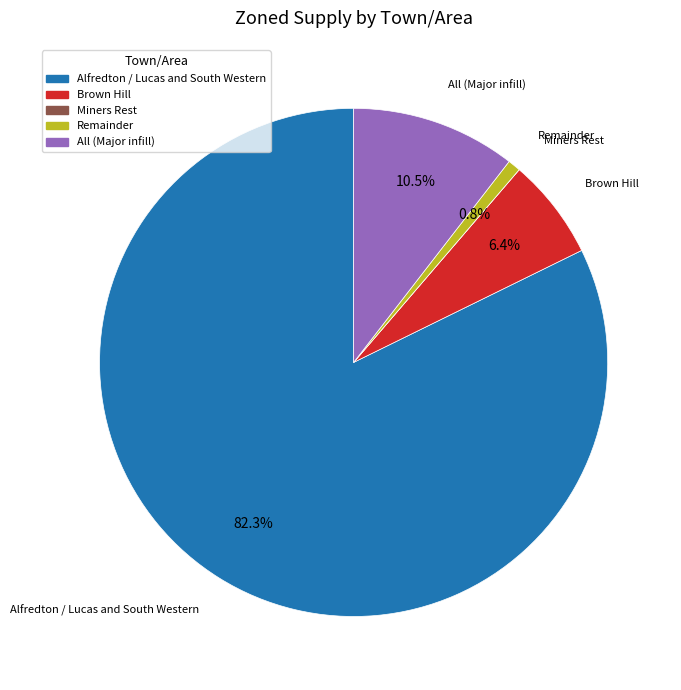

Is Alfredton / Lucas and South Western the majority of the pie?

Yes